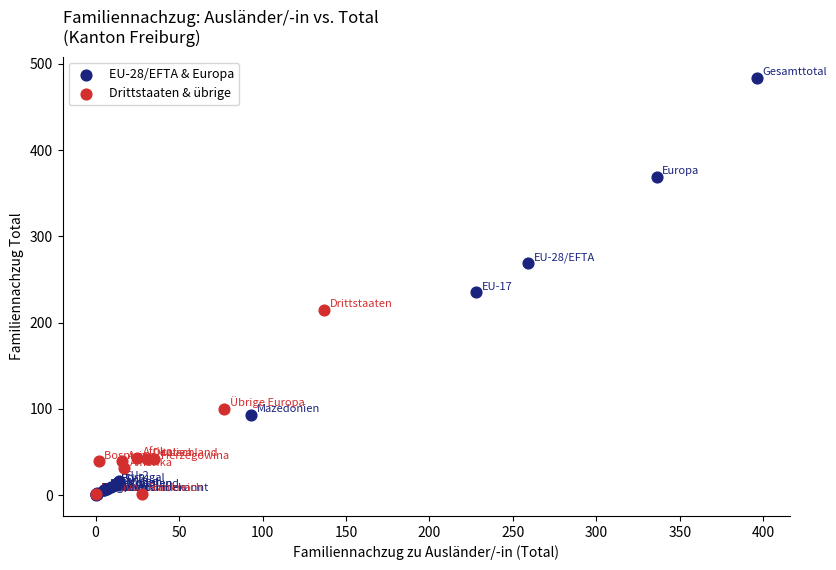

What are all the series names shown in the legend?

EU-28/EFTA & Europa, Drittstaaten & übrige